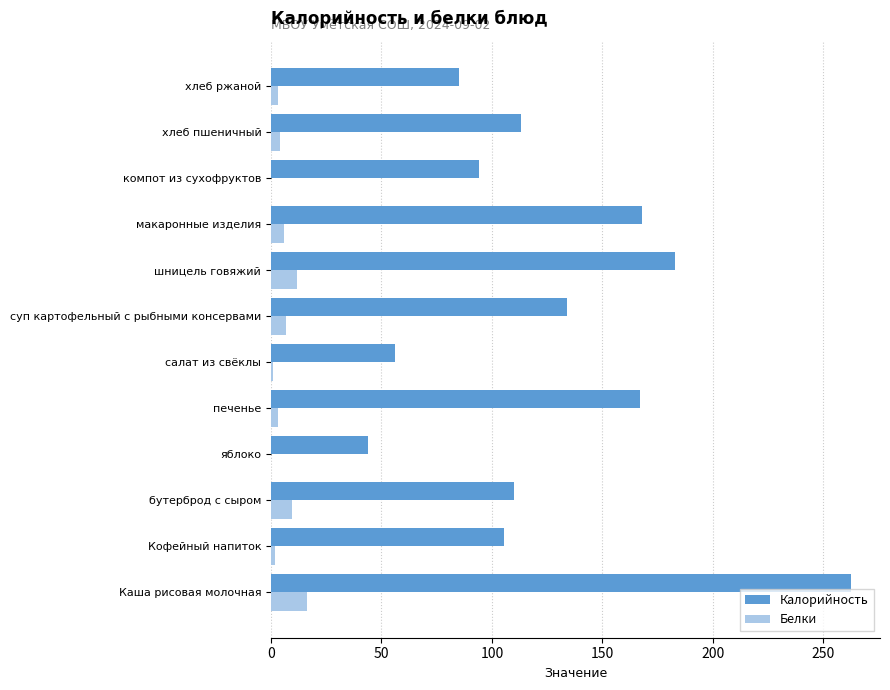

True or false: Калорийность has a value of 385.8 at Каша рисовая молочная.

False